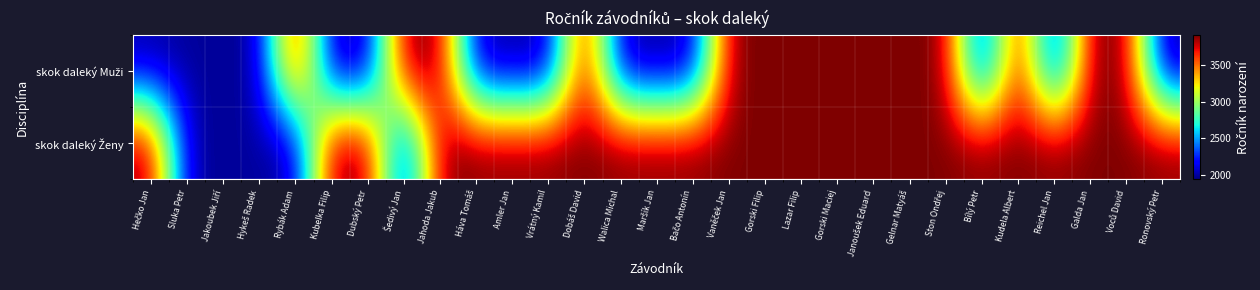

Rank the series at Kudela Albert from lowest to highest value.

skok daleký Ženy, skok daleký Muži